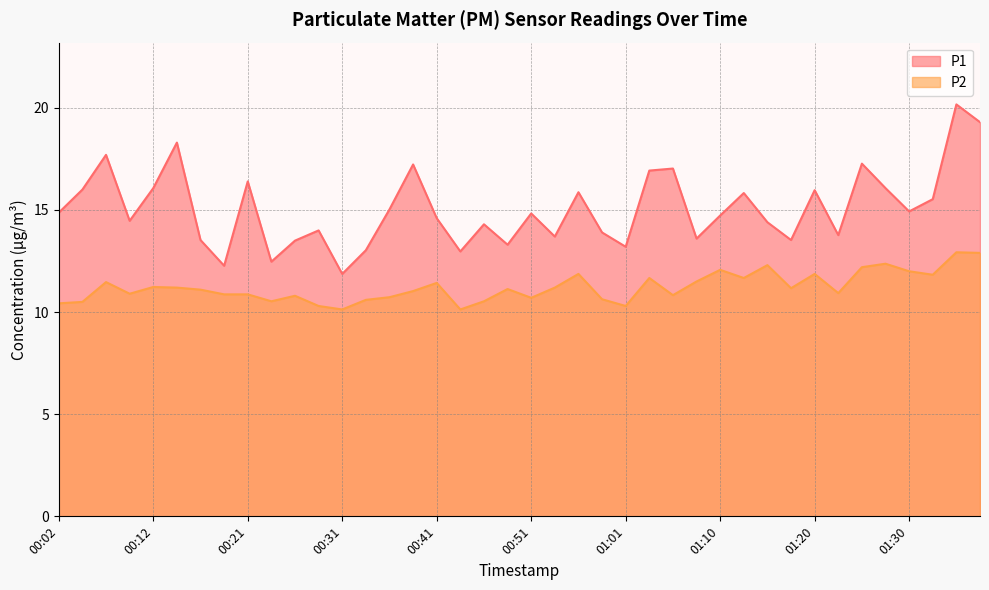

What is the value of the P2 point at the 28th from the left?

11.5